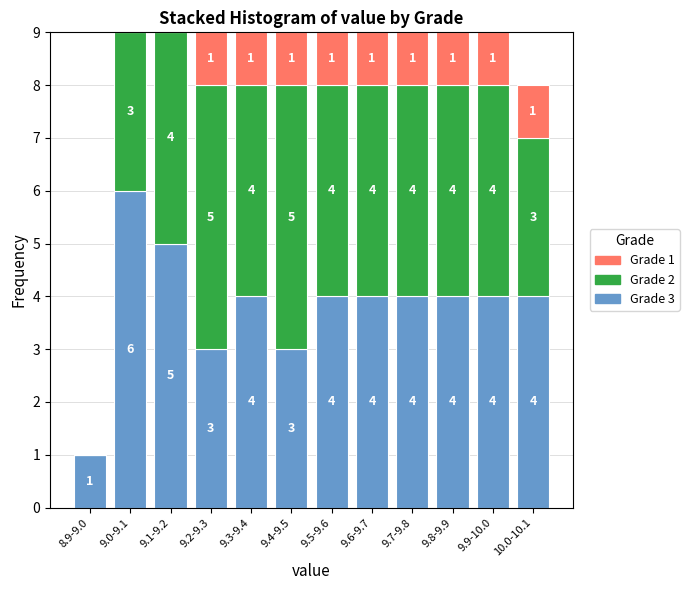

Reading right to left, transcribe the values for Grade 3.

10.0-10.1=4	9.9-10.0=4	9.8-9.9=4	9.7-9.8=4	9.6-9.7=4	9.5-9.6=4	9.4-9.5=3	9.3-9.4=4	9.2-9.3=3	9.1-9.2=5	9.0-9.1=6	8.9-9.0=1